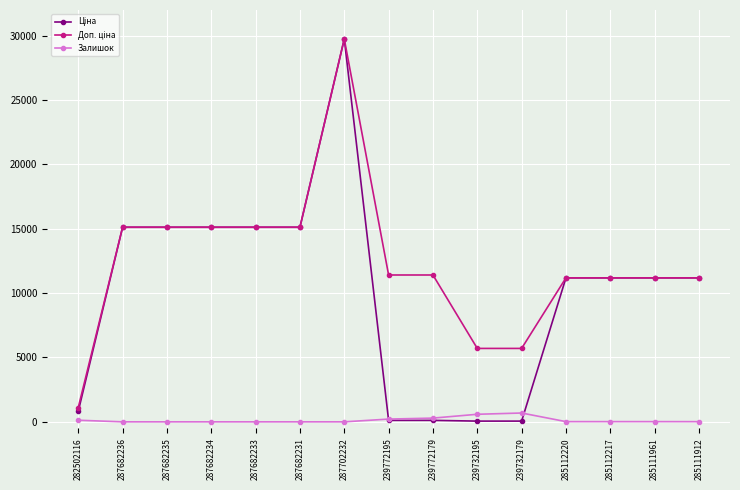

What position from the right is 239732195?

6